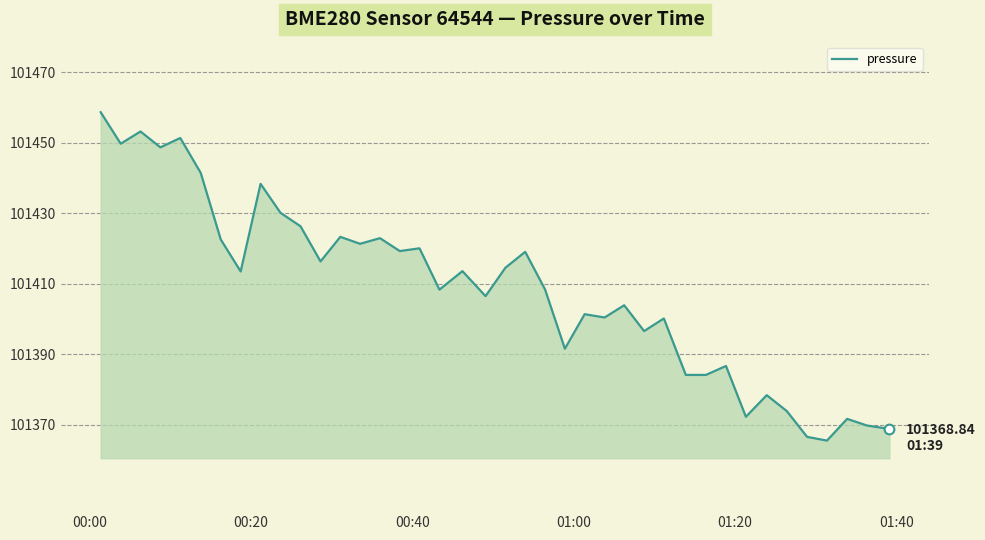

What is the difference between the second highest and minimum values?

87.7